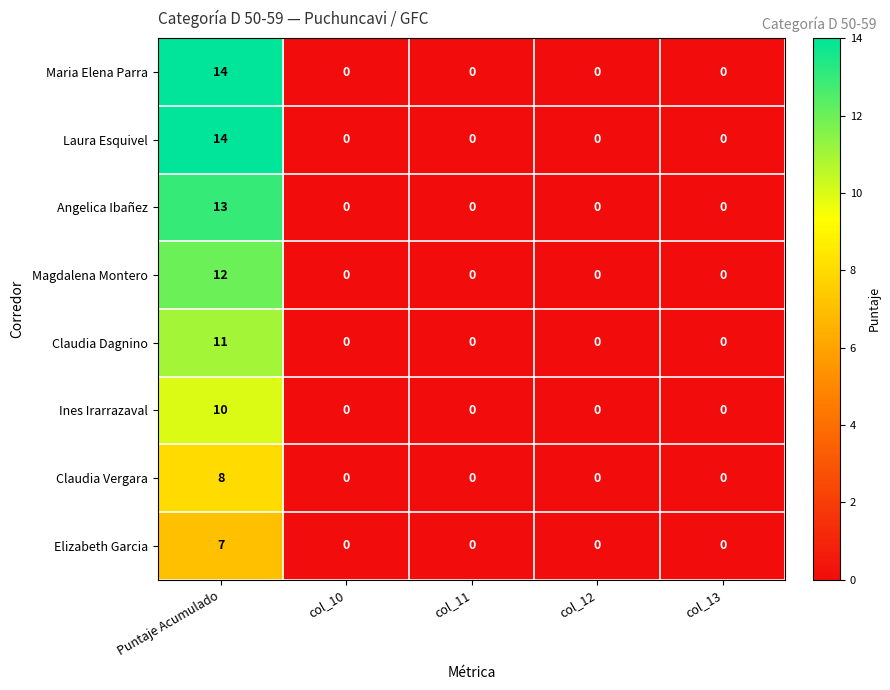

Count the number of data series in this chart.

8